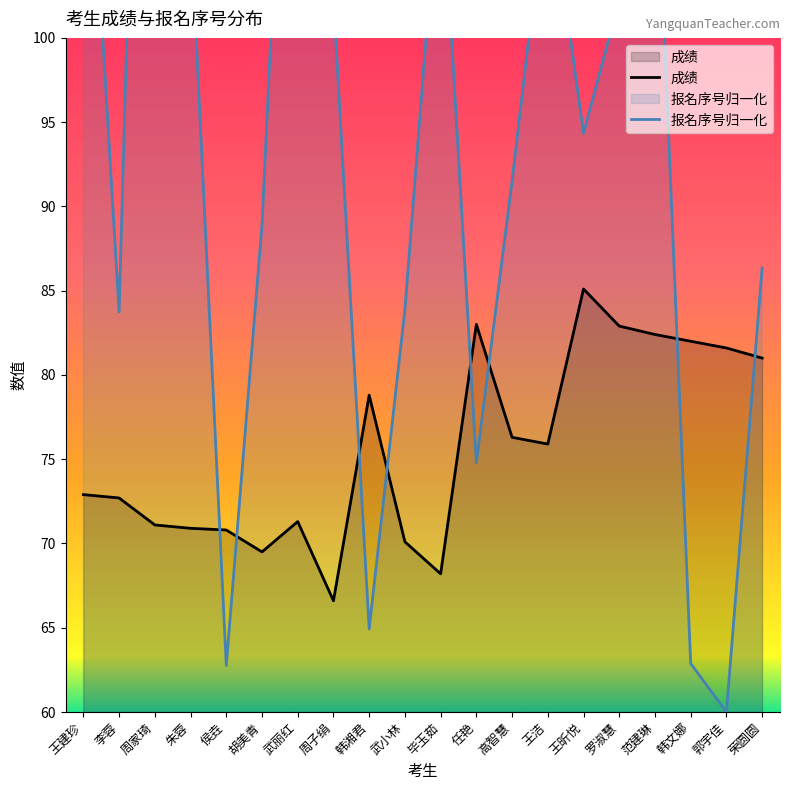

Which label corresponds to the largest value in the chart?

周家琦